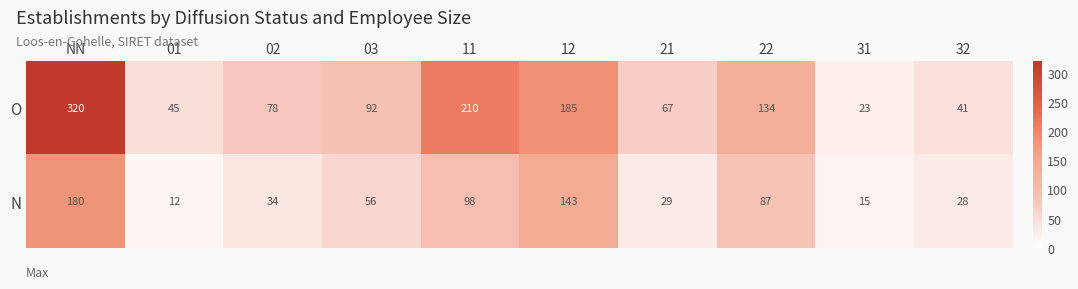

What is the spread (max minus min) of values at 12?

42